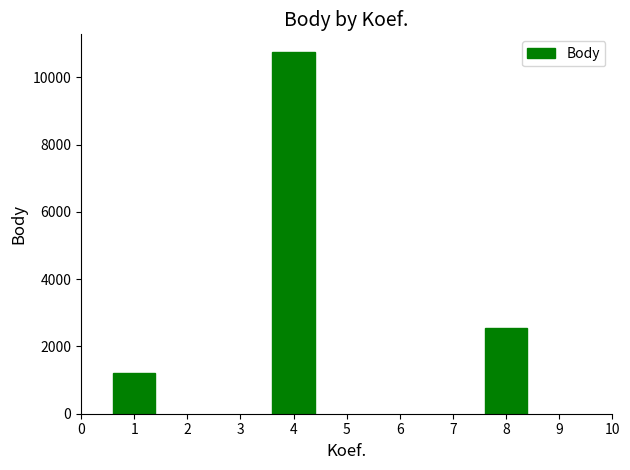

What is the sum of all values?

14497